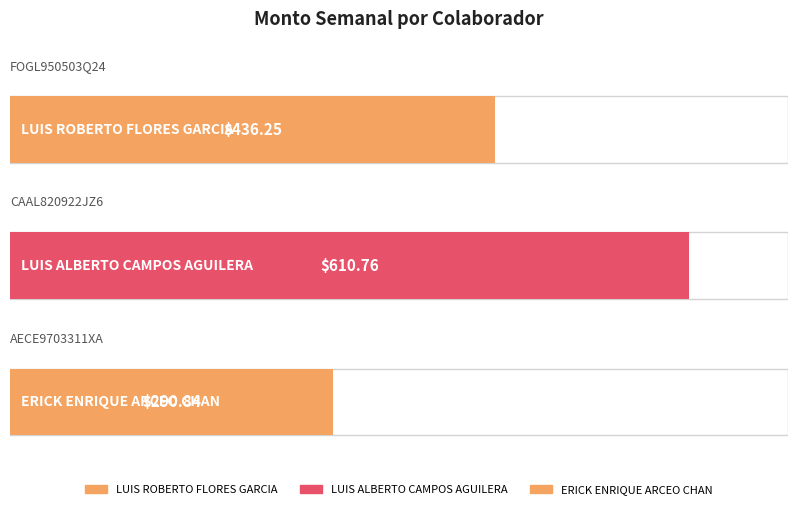

What position from the right is LUIS ROBERTO
FLORES GARCIA?

3